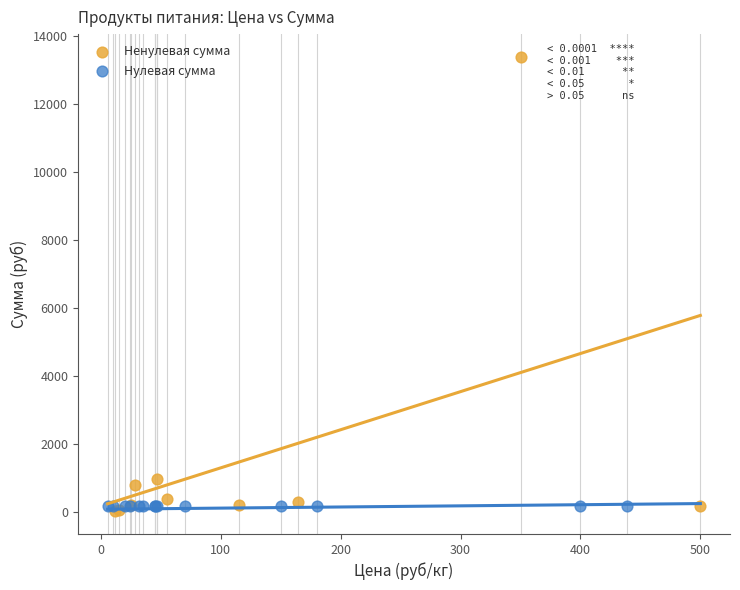

Which series contains the highest Y value?

Ненулевая сумма